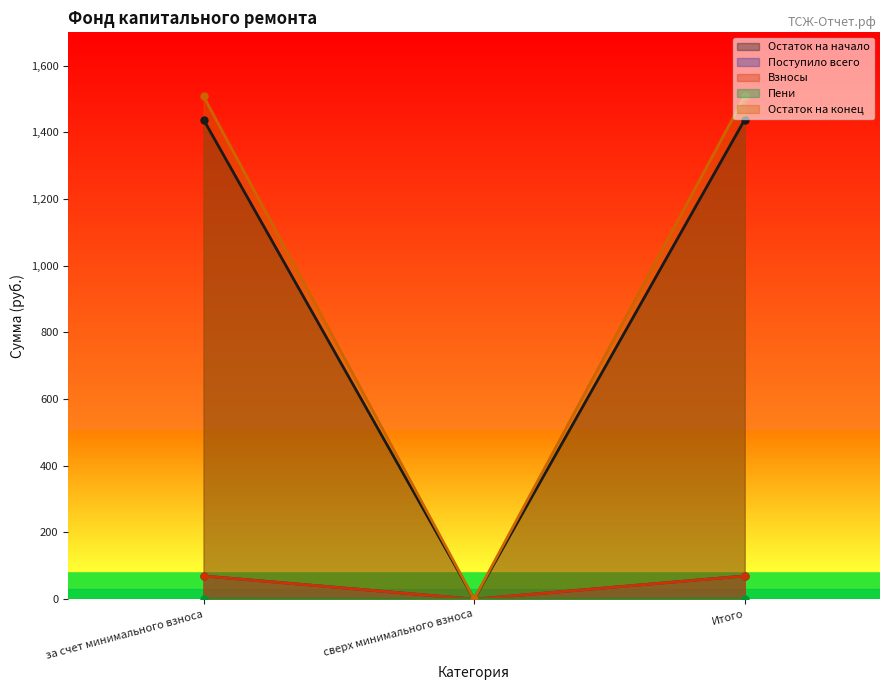

Count the number of categories in the chart.

3